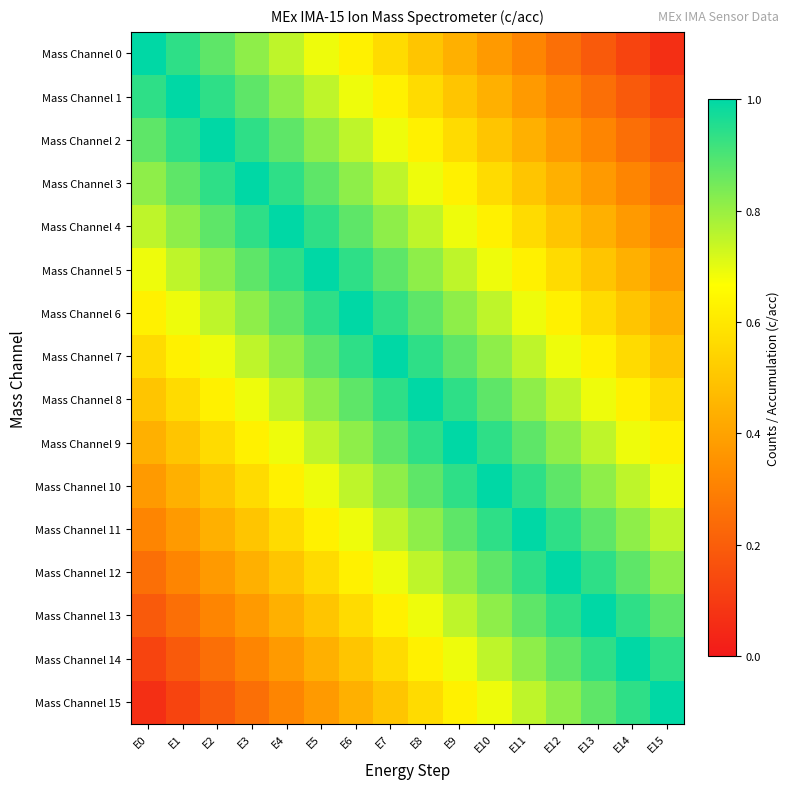

At which category does the chart reach its minimum across all series?

E15